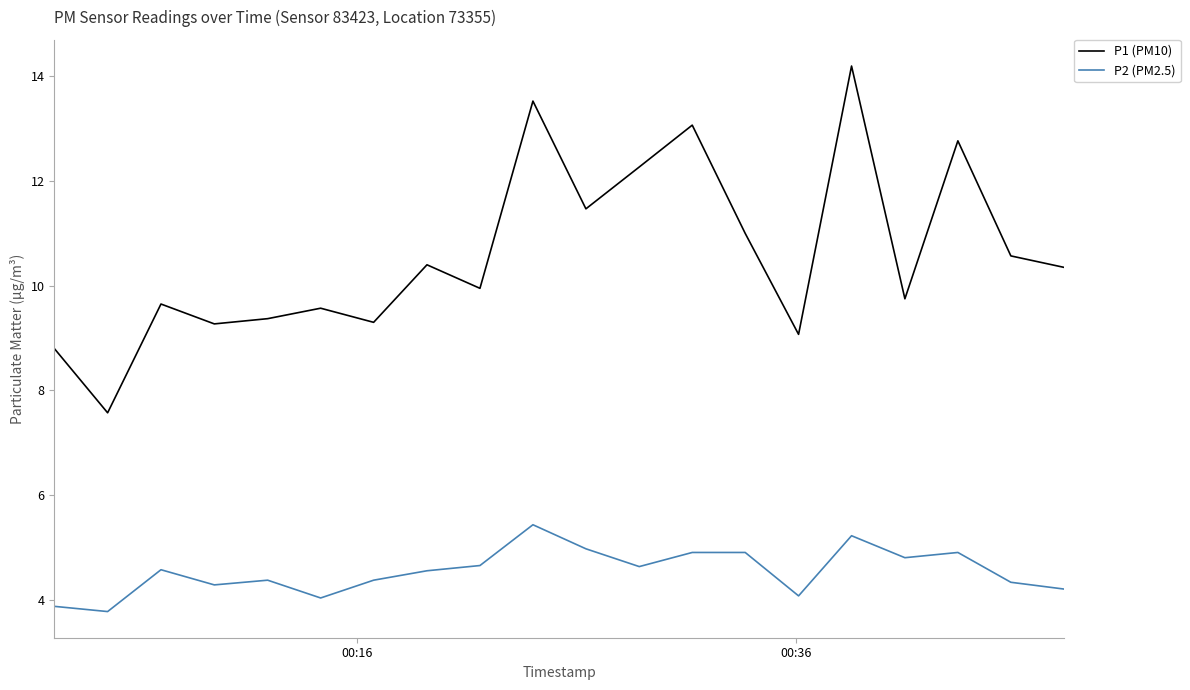

True or false: P1 (PM10) and P2 (PM2.5) cross at least once.

False